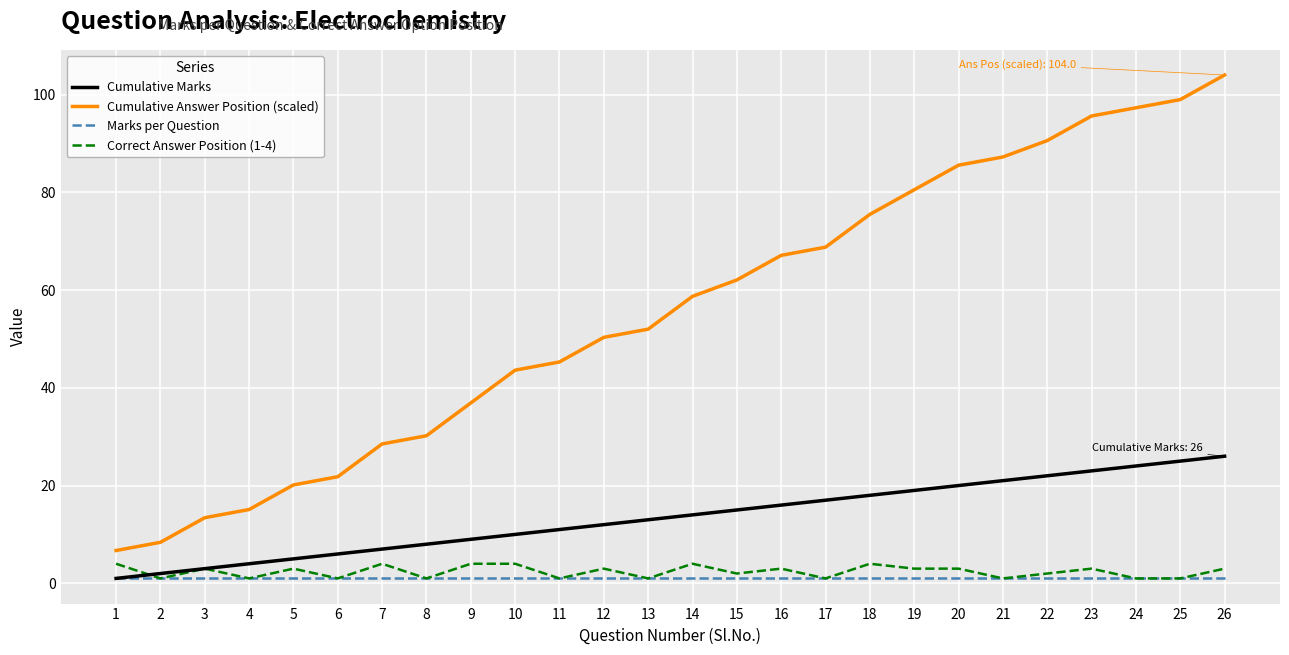

List the labels in order of Cumulative Marks value, smallest first.

1, 2, 3, 4, 5, 6, 7, 8, 9, 10, 11, 12, 13, 14, 15, 16, 17, 18, 19, 20, 21, 22, 23, 24, 25, 26